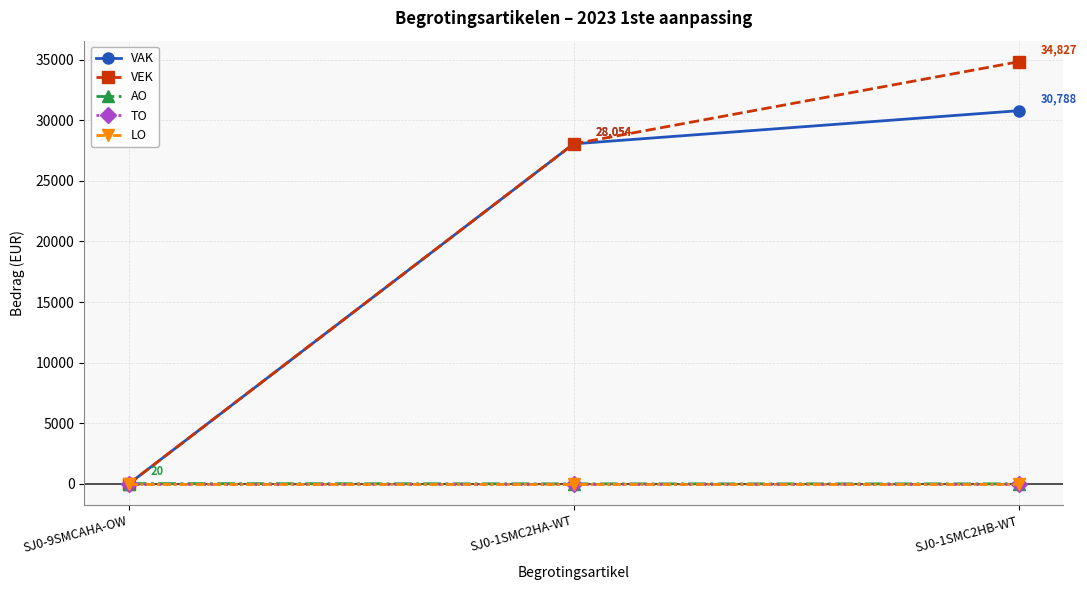

Does the chart have visible grid lines?

Yes